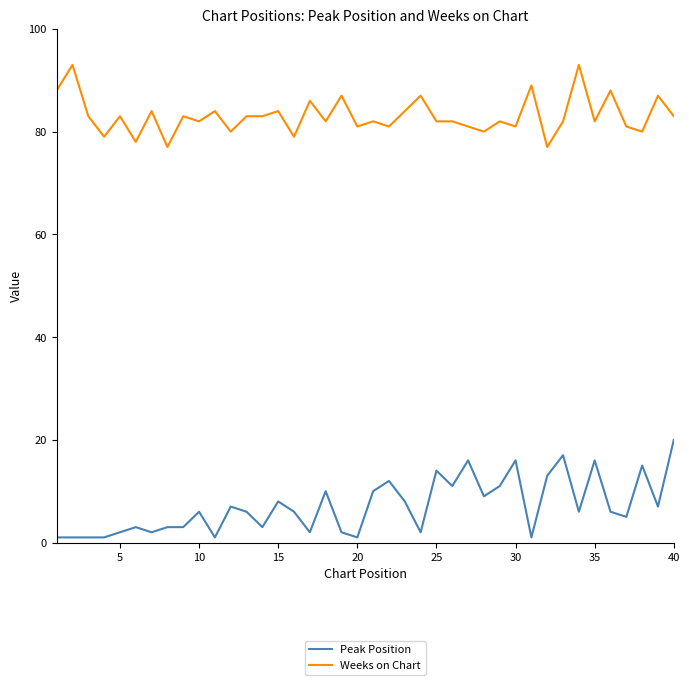

Rank the series by their maximum value, from lowest to highest.

Peak Position, Weeks on Chart